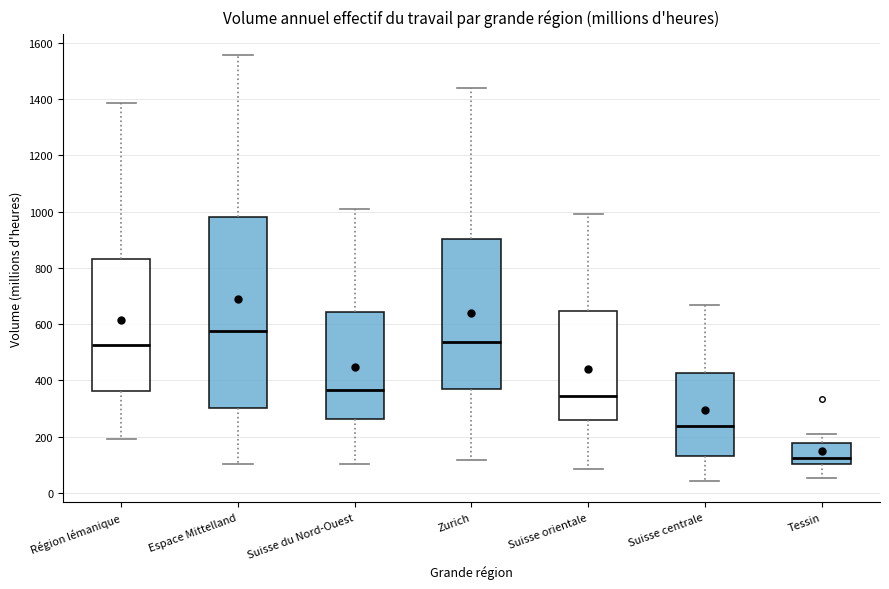

Which box has the lowest median line?

Tessin